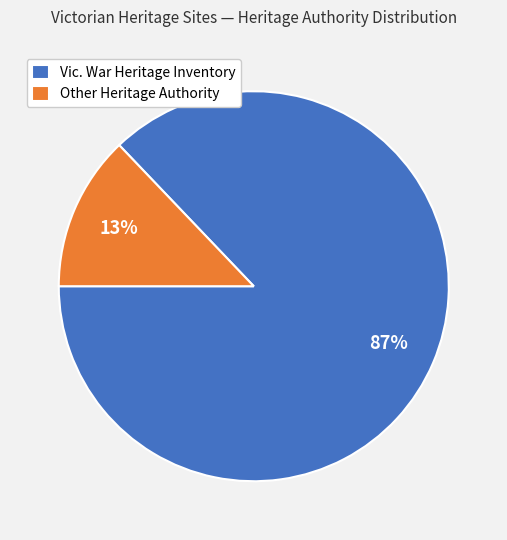

Count the number of slices in the pie.

2